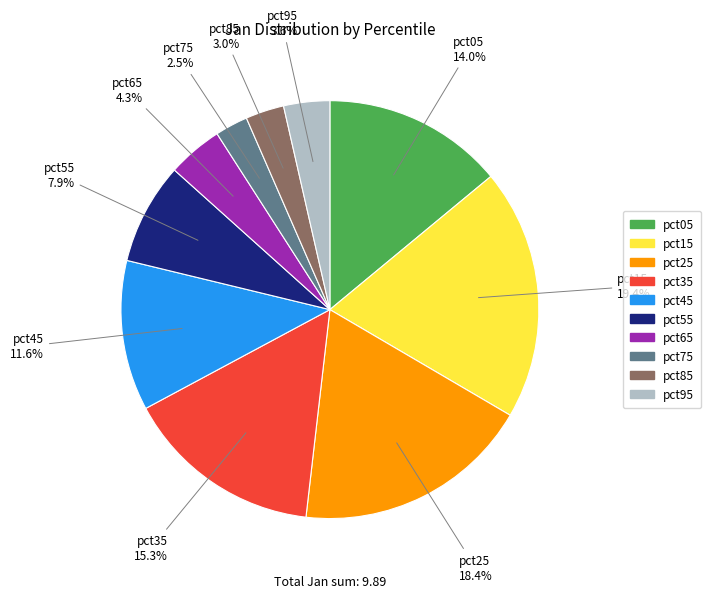

True or false: pct65 accounts for 15% of the total.

False